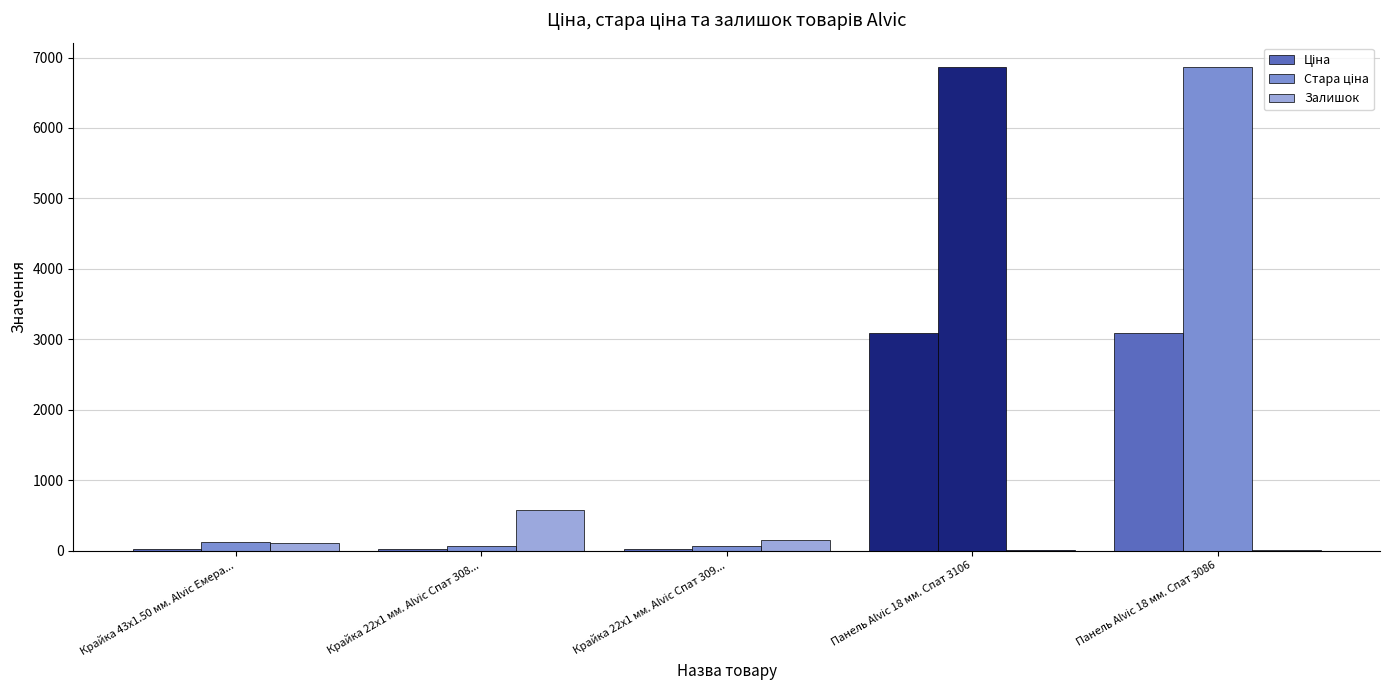

Between Крайка 43x1.50 мм. Alvic Емера... and Панель Alvic 18 мм. Спат 3086, which series saw the biggest shift?

Стара ціна